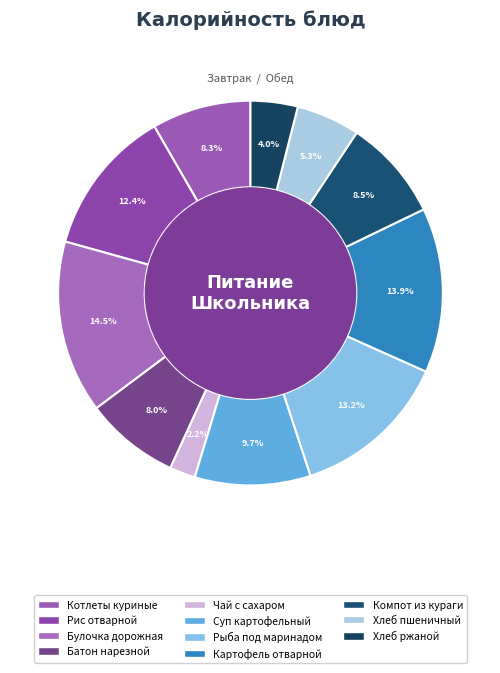

To the nearest percent, what is the average slice percentage?

9%